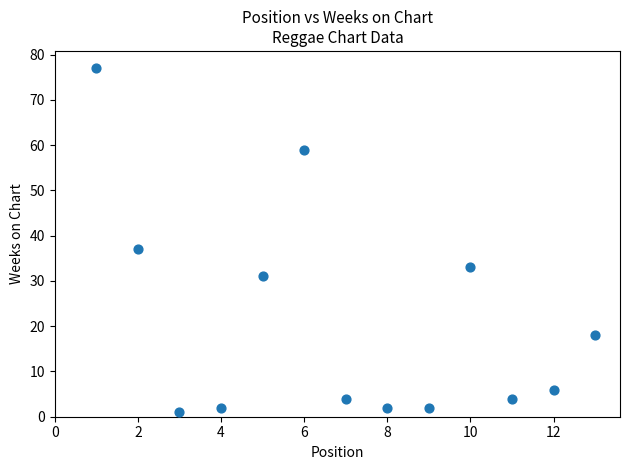

What is the range of X values (max minus min)?

12